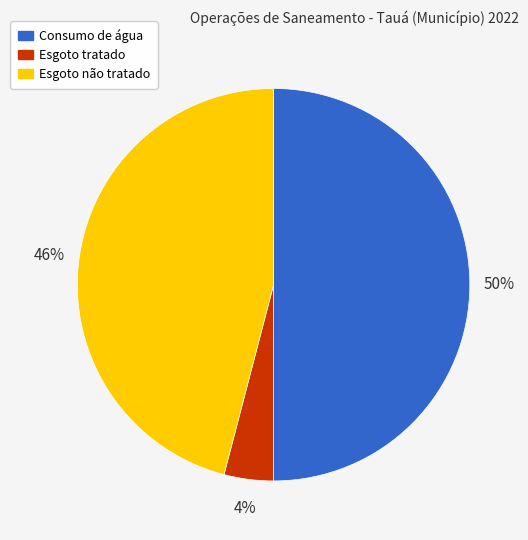

Which category has the smallest portion of the pie?

Esgoto tratado